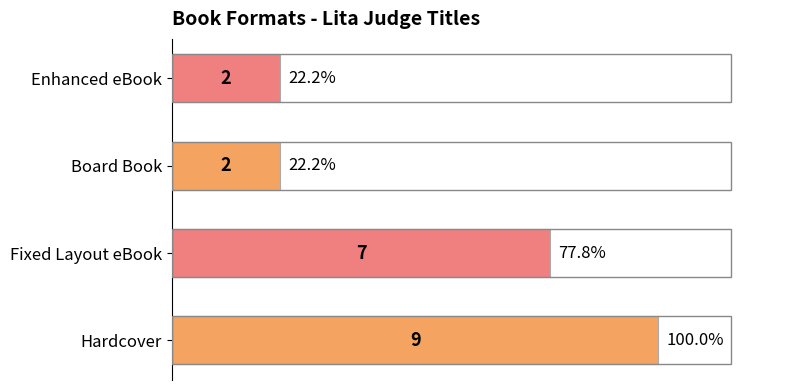

Reading bottom to top, extract all data points from this chart.

Hardcover=9	Fixed Layout eBook=7	Board Book=2	Enhanced eBook=2